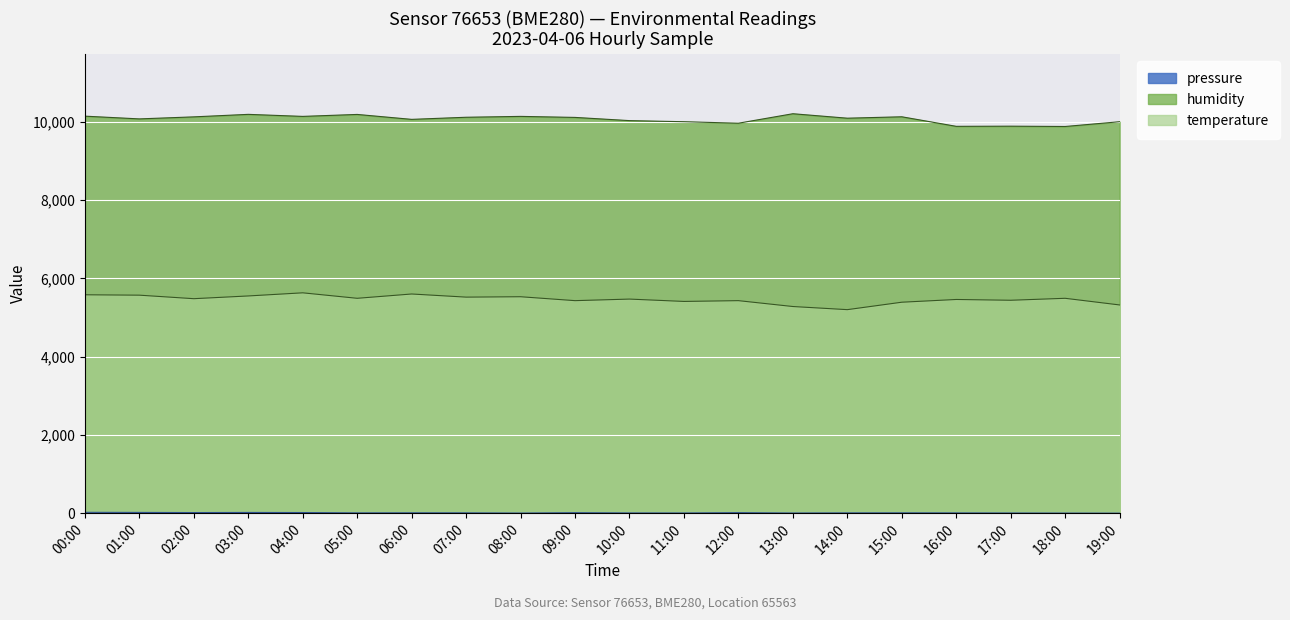

What is the difference between the highest and lowest values at 18:00?

9878.0